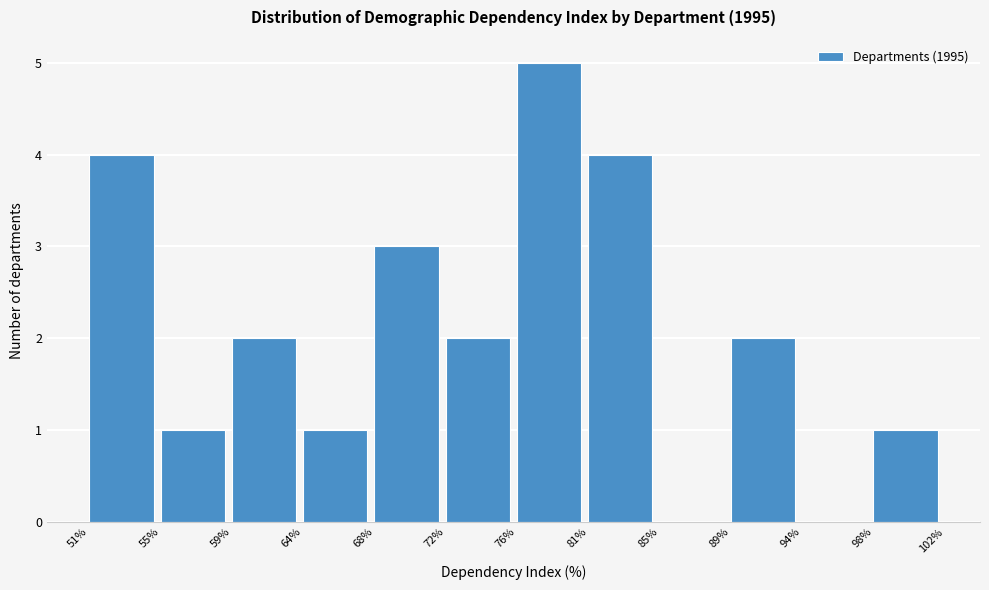

Reading left to right, list every bar in this chart as the range it spans on the x-axis followed by its height. The values are not printed on the chart, so give them approximately, as read against the axis.

51% to 55%: 4
55% to 59%: 1
59% to 64%: 2
64% to 68%: 1
68% to 72%: 3
72% to 76%: 2
76% to 81%: 5
81% to 85%: 4
85% to 89%: 0
89% to 94%: 2
94% to 98%: 0
98% to 102%: 1